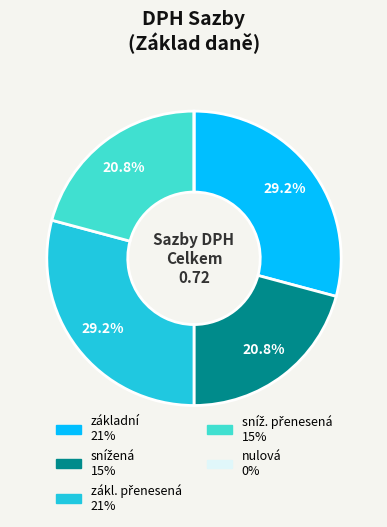

Does any single category account for the majority?

No